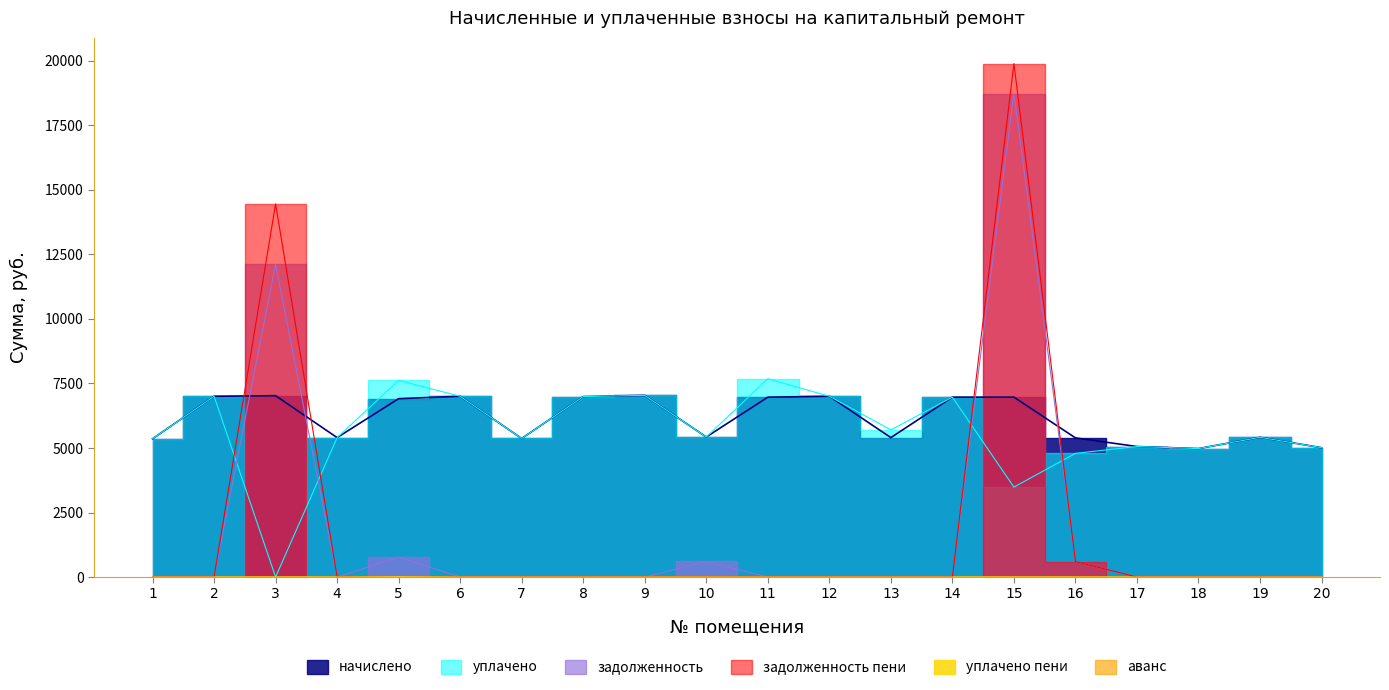

How many data points in начислено are above 6912?

9